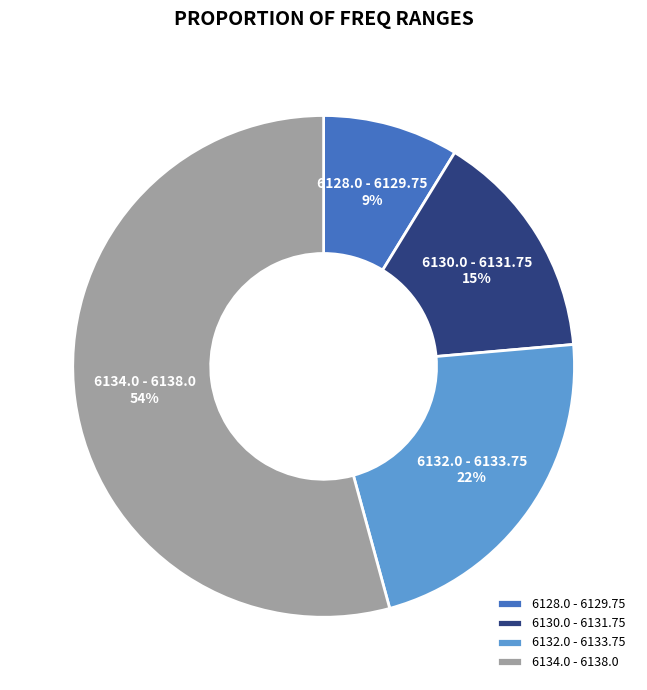

Between 6134.0 - 6138.0 and 6128.0 - 6129.75, which is larger?

6134.0 - 6138.0